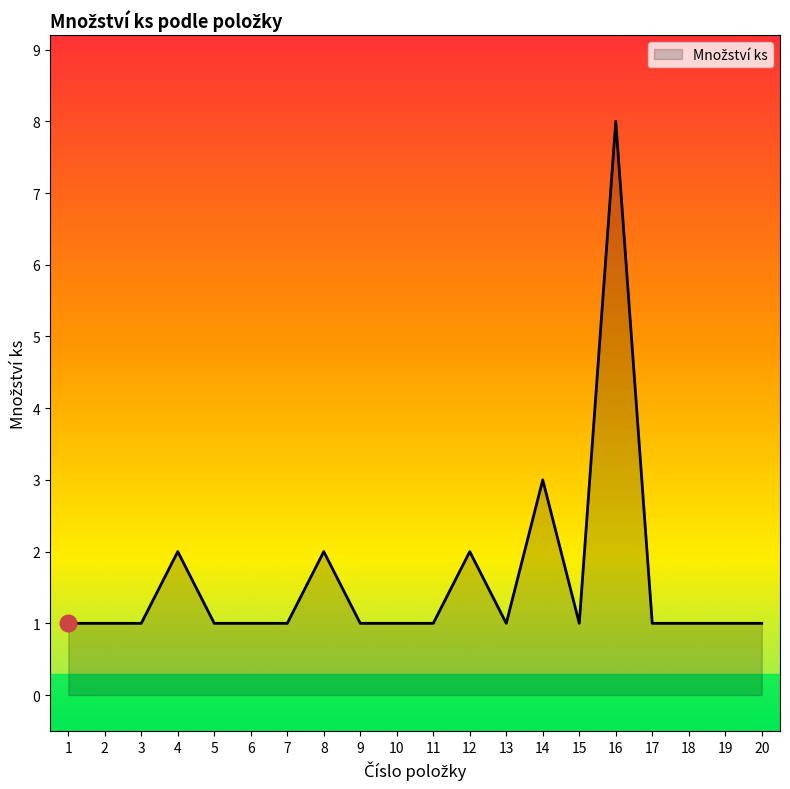

How many lines are shown in the chart?

1